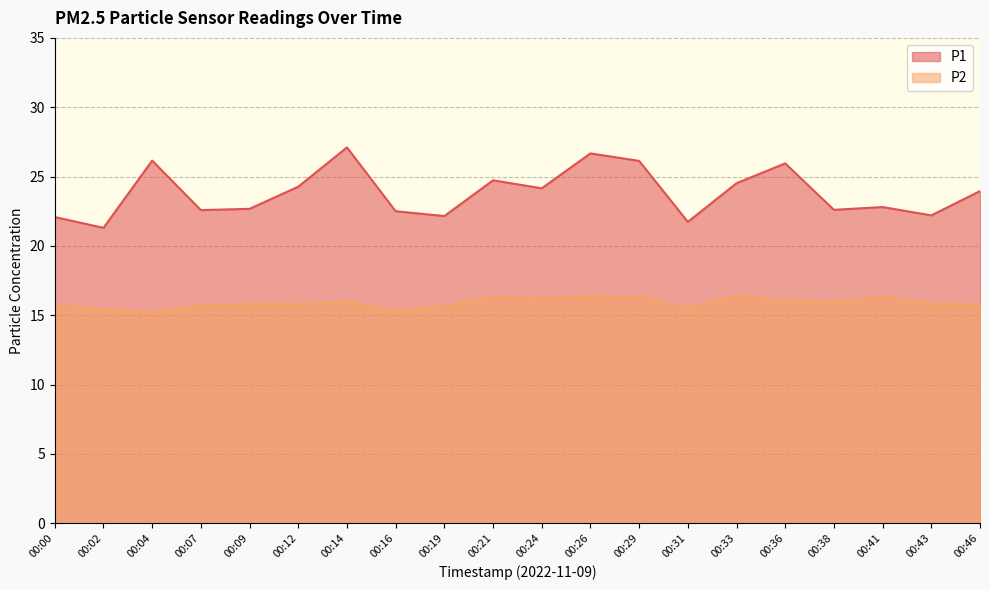

Reading left to right, transcribe all the data shown in this chart.

P1: 22.1	21.3	26.1	22.6	22.7	24.3	27.1	22.5	22.1	24.7	24.1	26.7	26.1	21.7	24.5	25.9	22.6	22.8	22.2	23.9
P2: 15.8	15.4	15.2	15.7	15.8	15.8	16.0	15.3	15.7	16.3	16.2	16.4	16.3	15.6	16.4	16.1	15.9	16.4	15.8	15.8